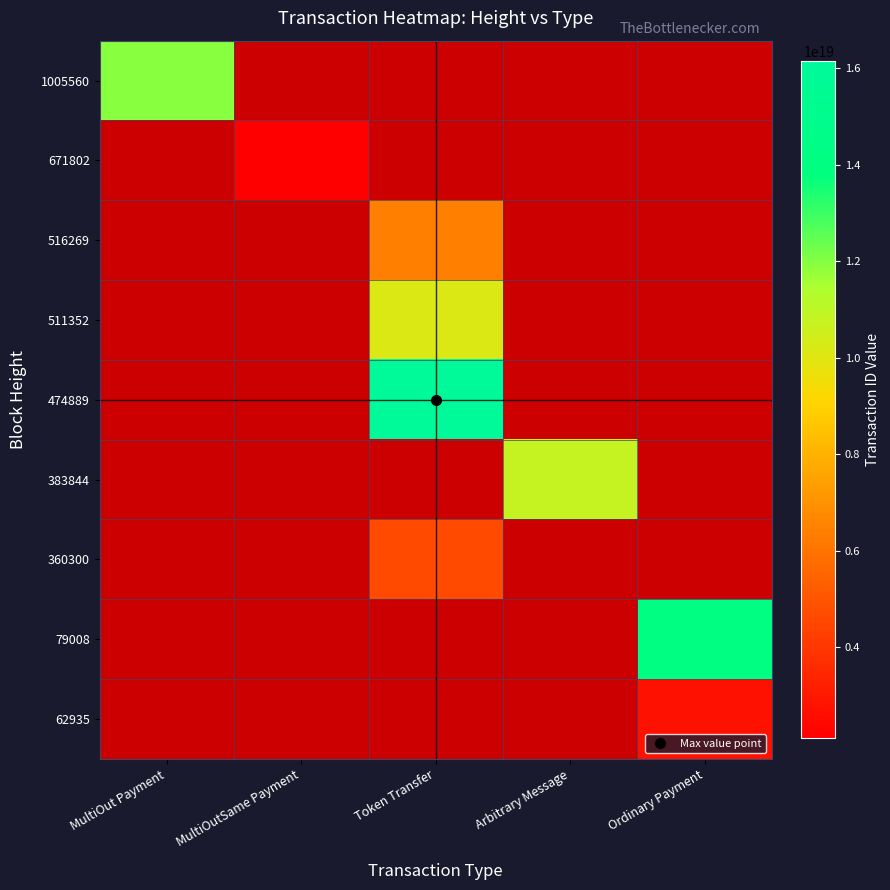

True or false: 62935 has a value of 2730502582743506944.0 at Ordinary Payment.

True